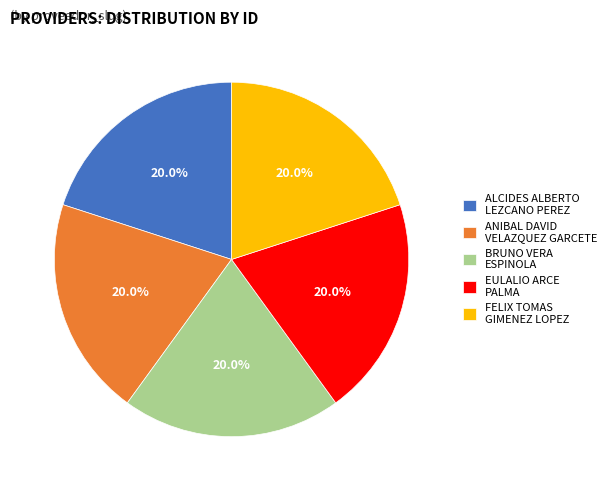

What is the ratio of the value at EULALIO ARCE PALMA to the value at ALCIDES ALBERTO LEZCANO PEREZ?

1.0